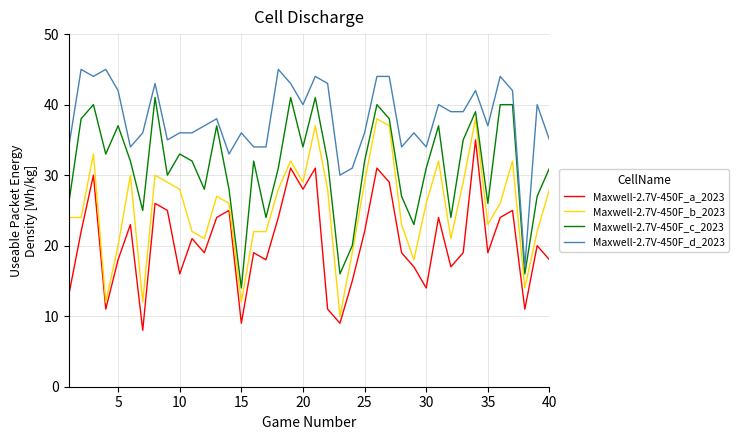

True or false: Maxwell-2.7V-450F_a_2023 and Maxwell-2.7V-450F_c_2023 cross at least once.

False